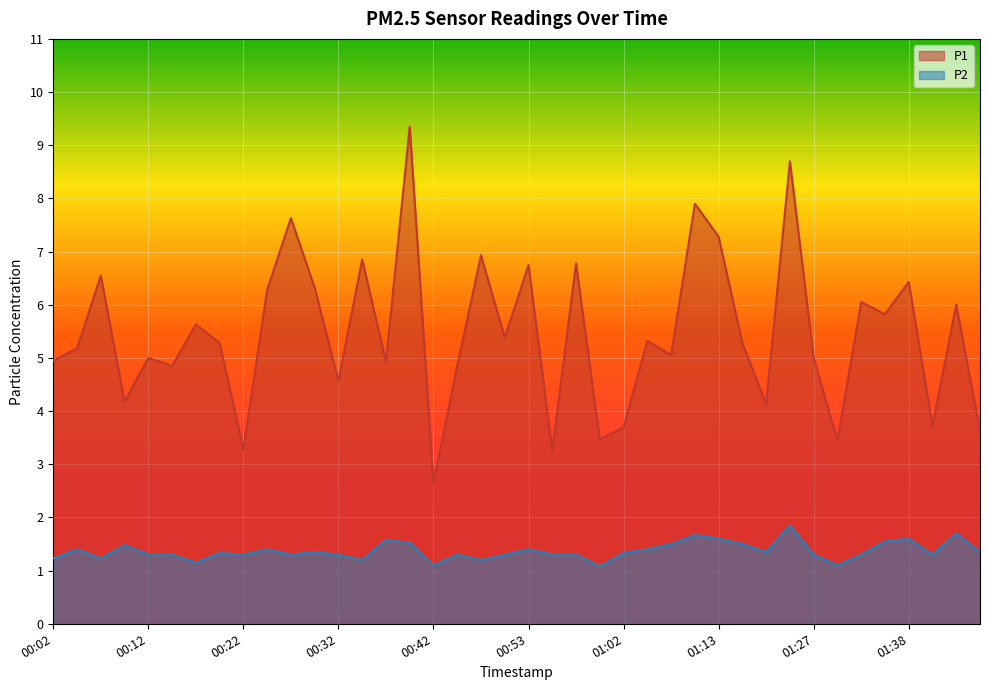

At which label does P1 first exceed 5?

00:04